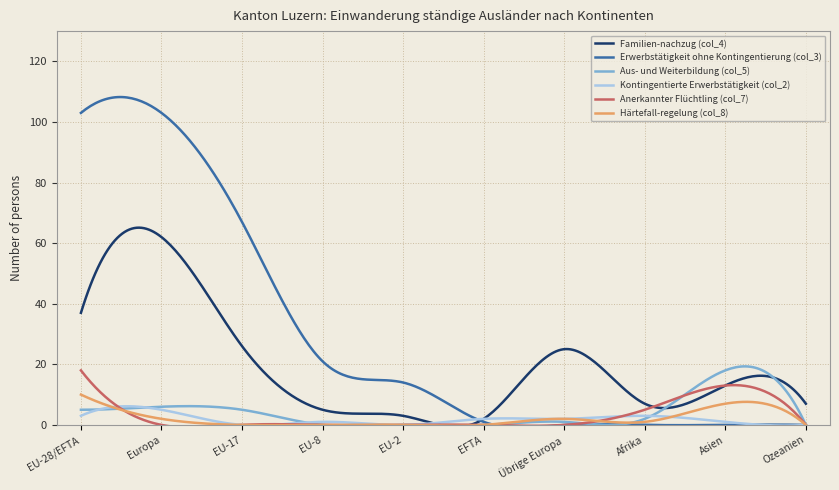

True or false: Aus- und Weiterbildung (col_5) has more than 1 interior local peaks.

True